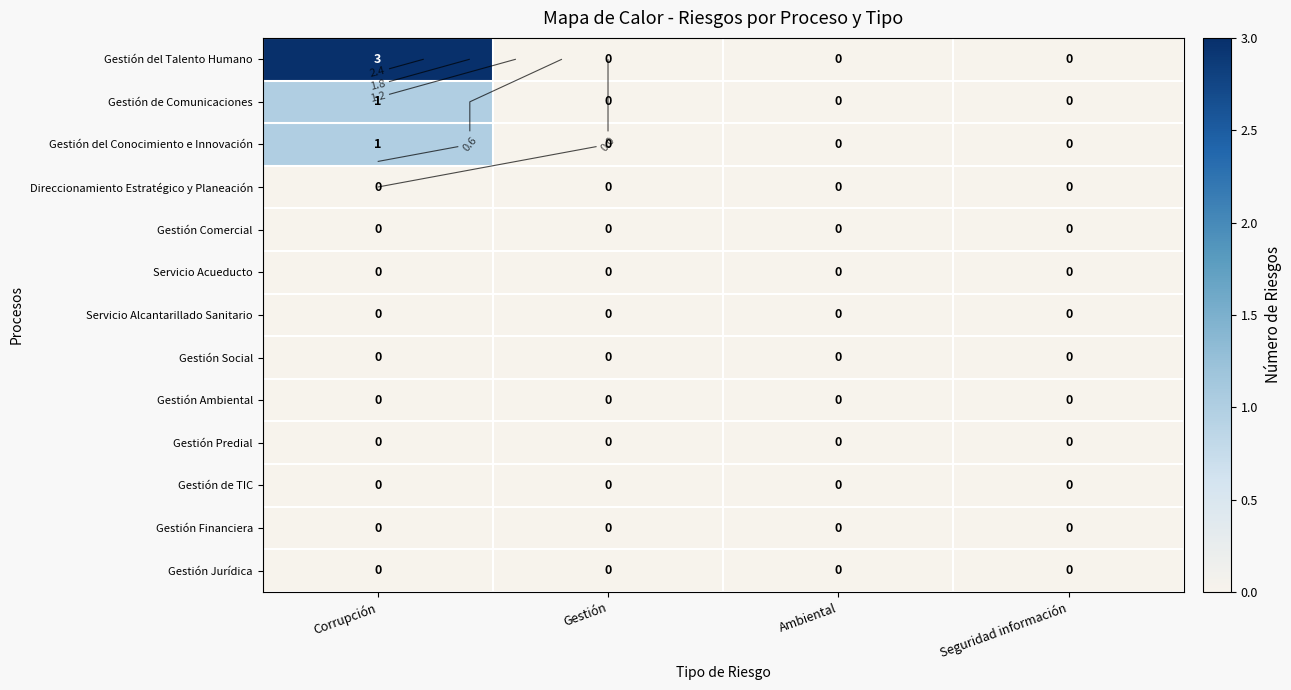

How many categories are shown in the chart?

4